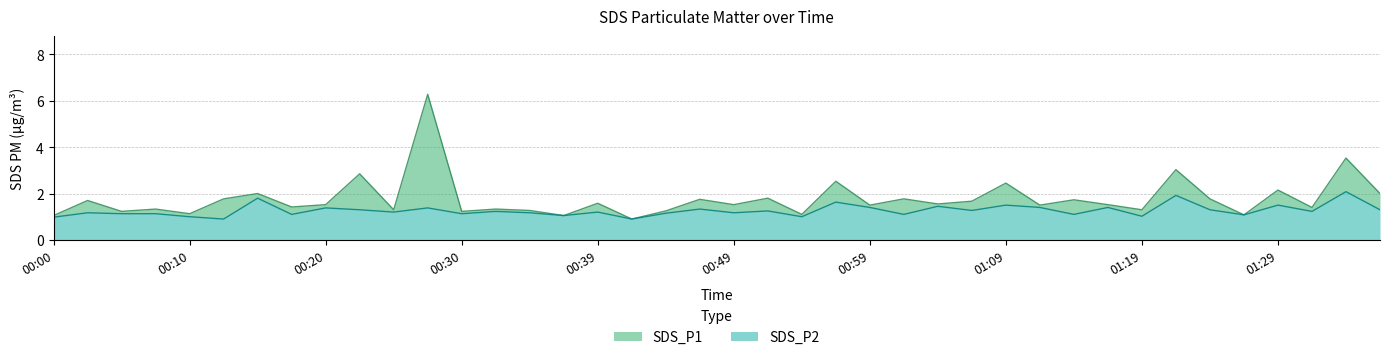

Reading left to right, what are all the values shown in this chart?

SDS_P1: 1.1	1.7	1.2	1.3	1.1	1.8	2.0	1.4	1.5	2.9	1.3	6.3	1.2	1.3	1.3	1.1	1.6	0.9	1.2	1.8	1.5	1.8	1.1	2.5	1.5	1.8	1.6	1.7	2.5	1.5	1.7	1.5	1.3	3.0	1.8	1.1	2.1	1.4	3.5	2.0
SDS_P2: 1.0	1.2	1.1	1.1	1.0	0.9	1.8	1.1	1.4	1.3	1.2	1.4	1.1	1.2	1.2	1.1	1.2	0.9	1.1	1.3	1.2	1.2	1.0	1.6	1.4	1.1	1.4	1.3	1.5	1.4	1.1	1.4	1.0	1.9	1.3	1.1	1.5	1.2	2.1	1.3